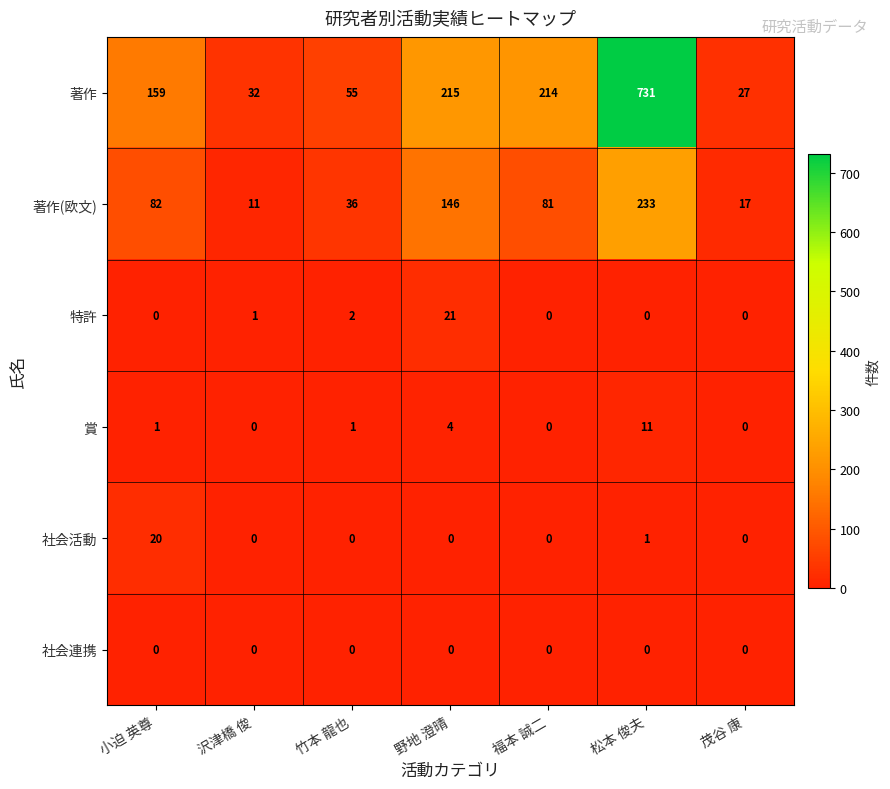

Which series has the largest range (max minus min)?

著作